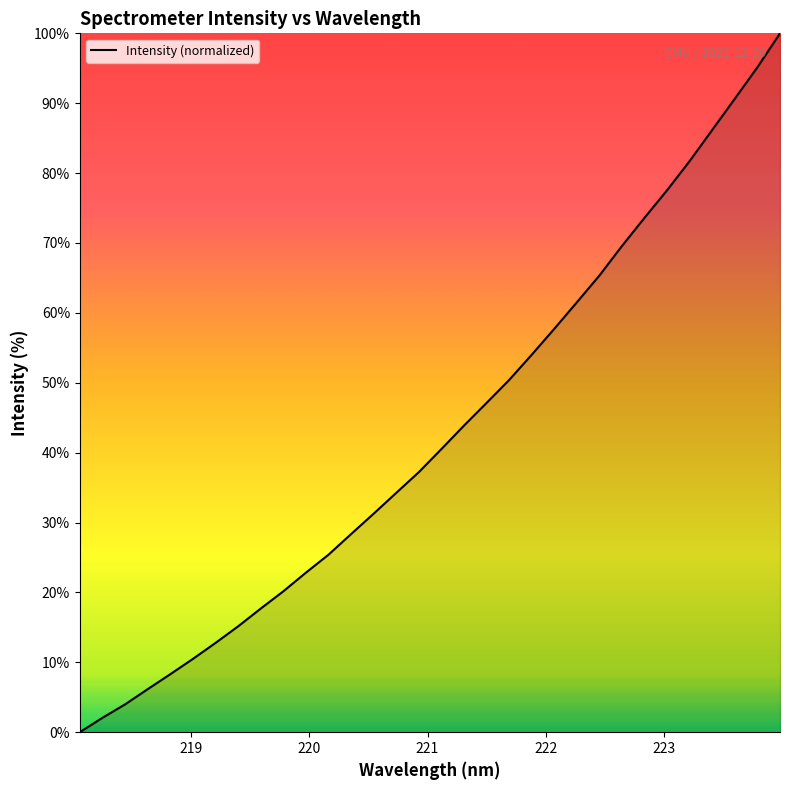

What is the difference between the maximum and minimum values?

100.0